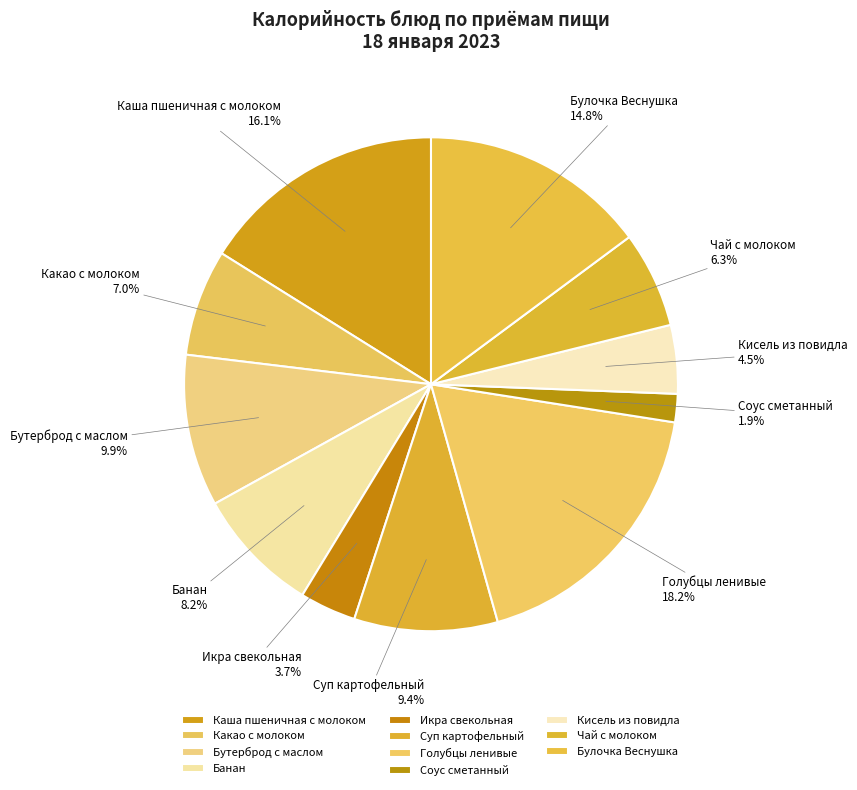

True or false: Бутерброд с маслом accounts for 10% of the total.

True